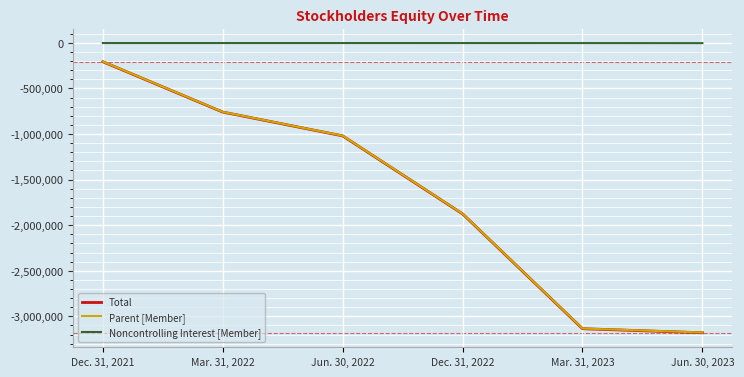

At which category is the sum across all series the highest?

Dec. 31, 2021